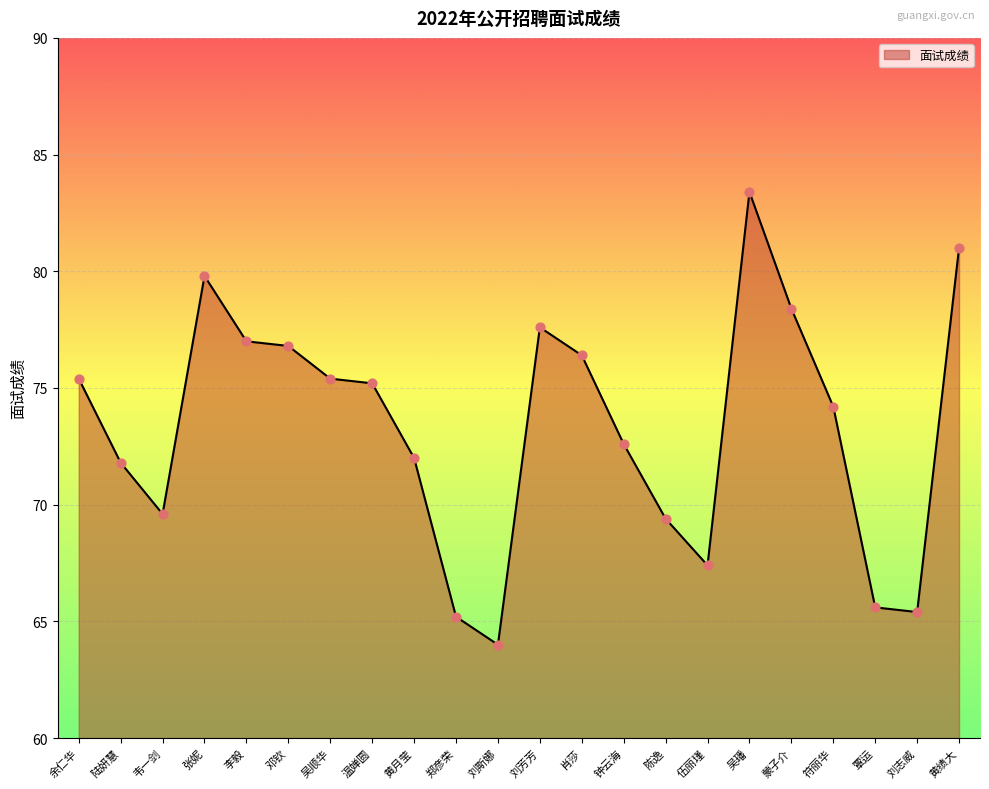

What is the change in value from 李毅 to 符丽华?

-2.8